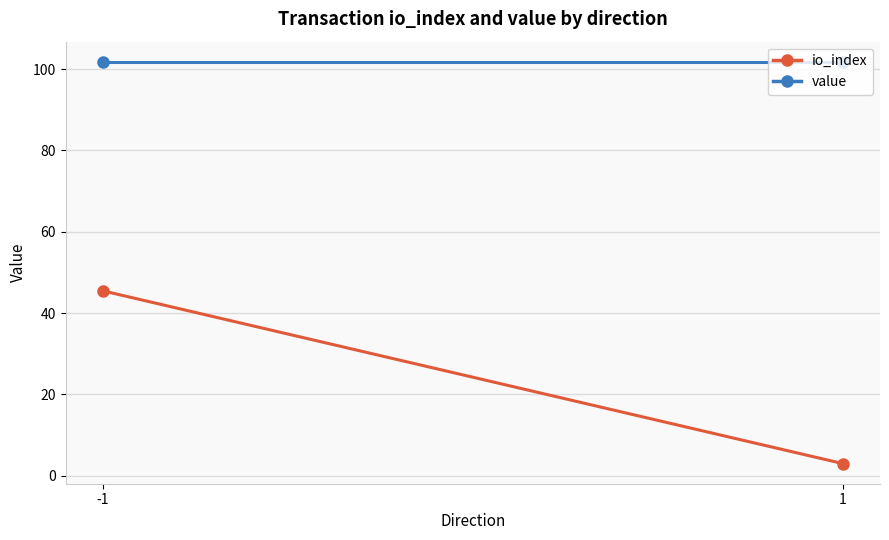

What is the maximum value for value?

101.8